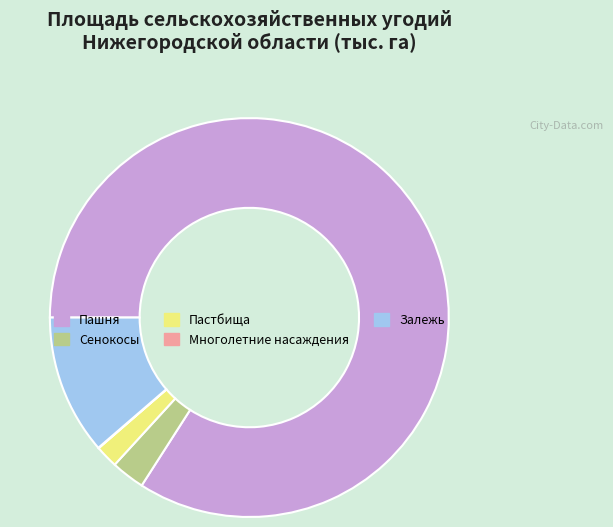

Is it true that Сенокосы is 3% of the pie?

True